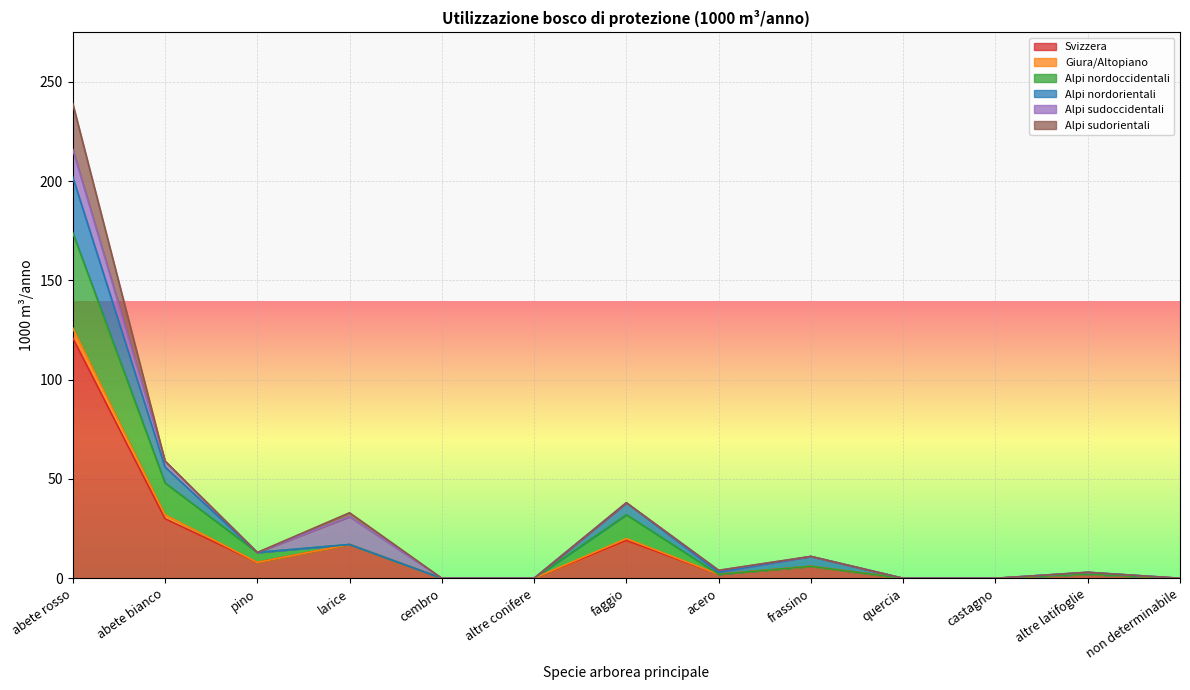

At which label does Giura/Altopiano reach its peak?

abete rosso